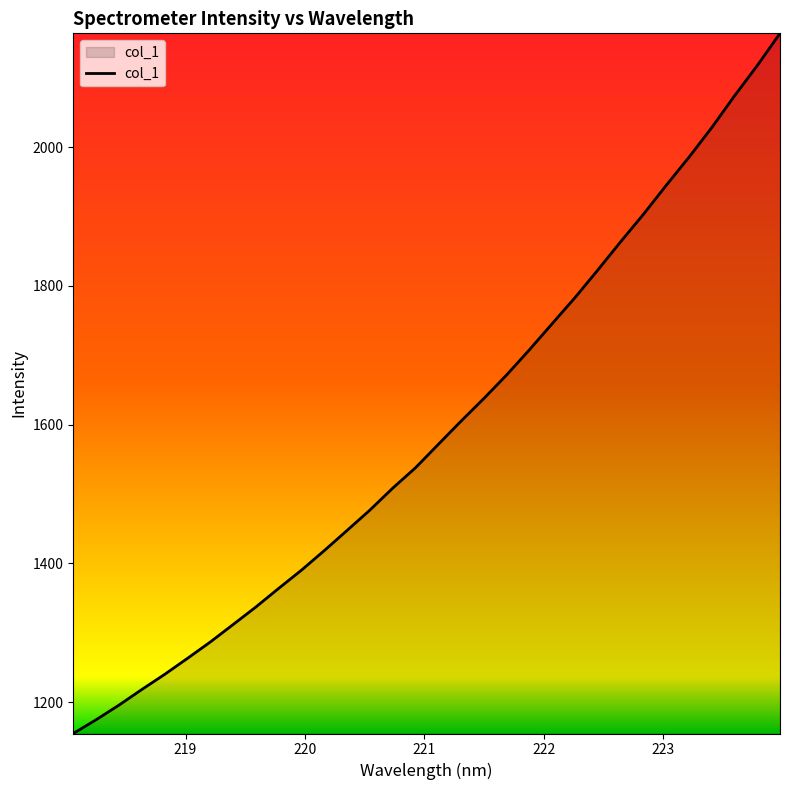

What is the smallest value displayed?

1154.6